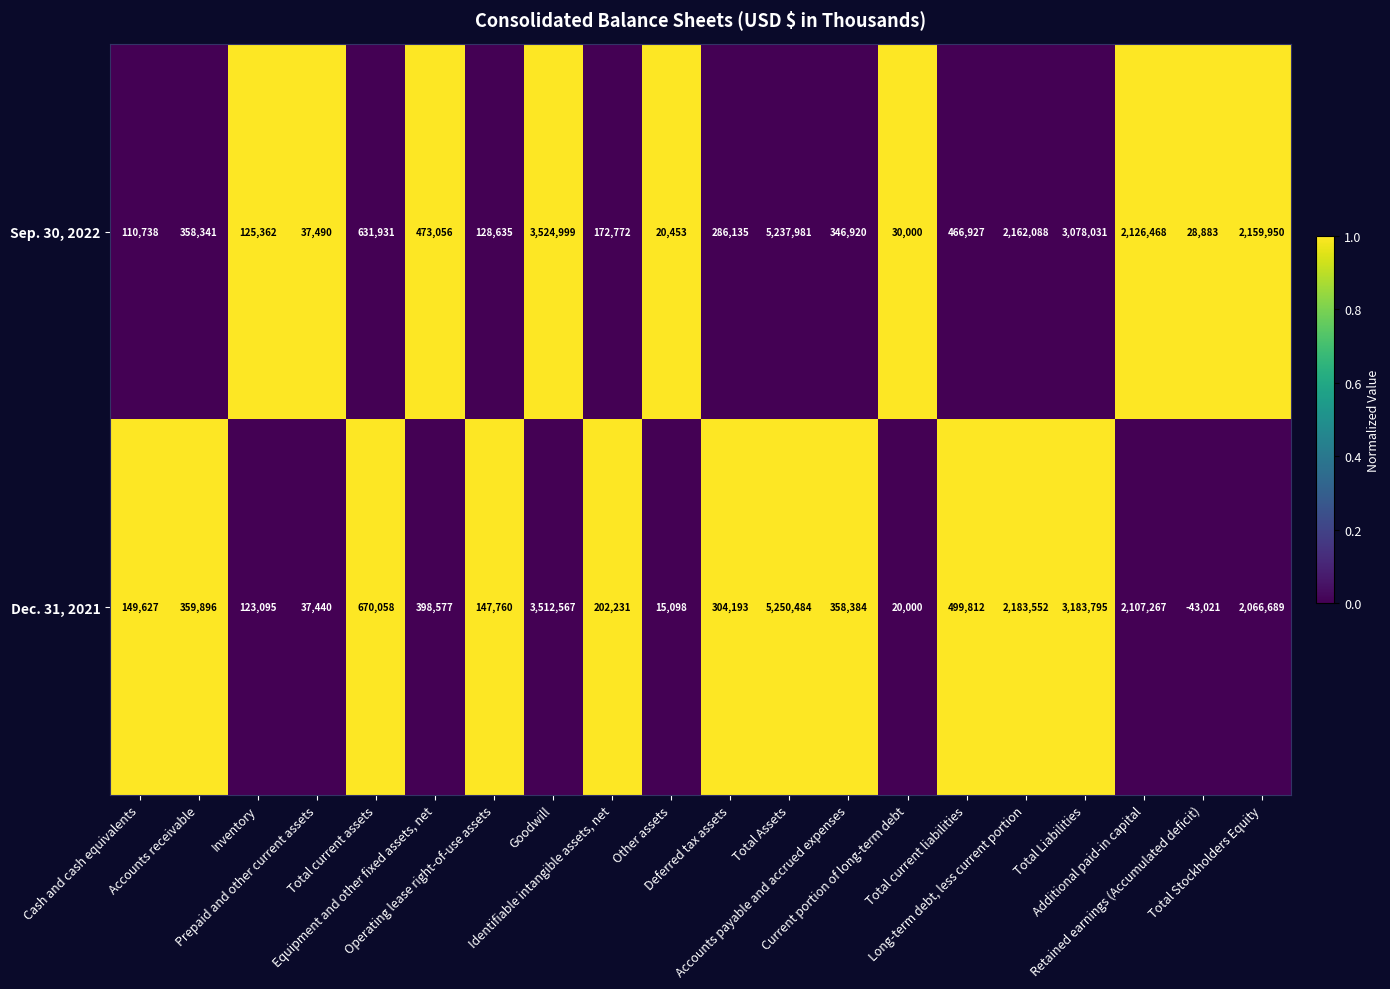

What is the difference between the maximum and minimum values in the Dec. 31, 2021 series?

5293505